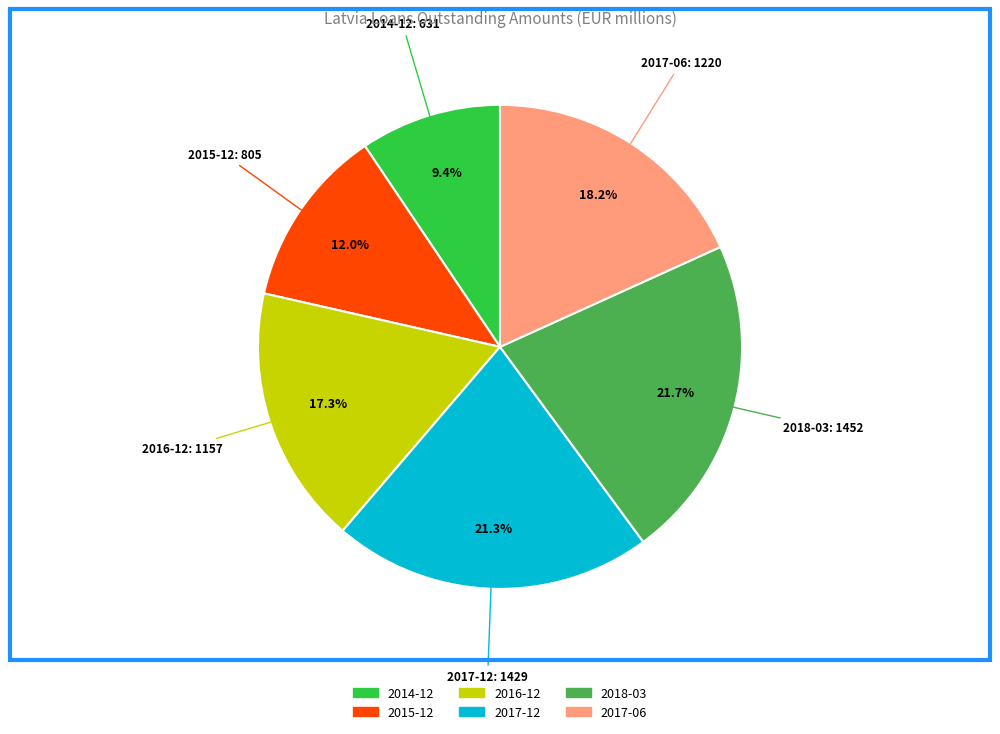

How much of the chart is everything except 2014-12?

90.6%